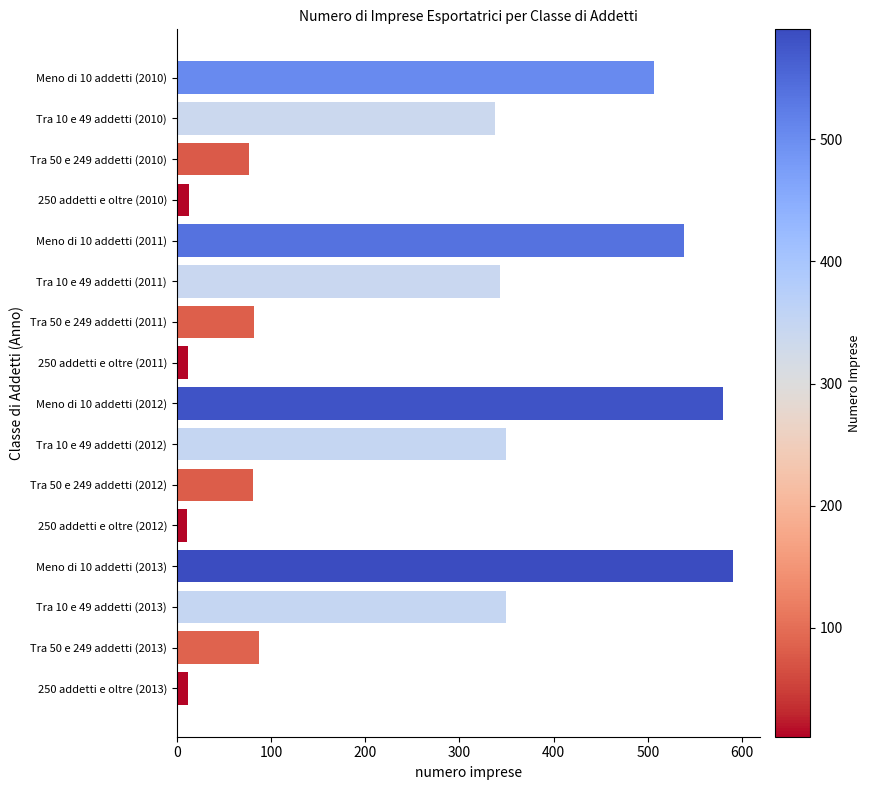

What is the average value?

248